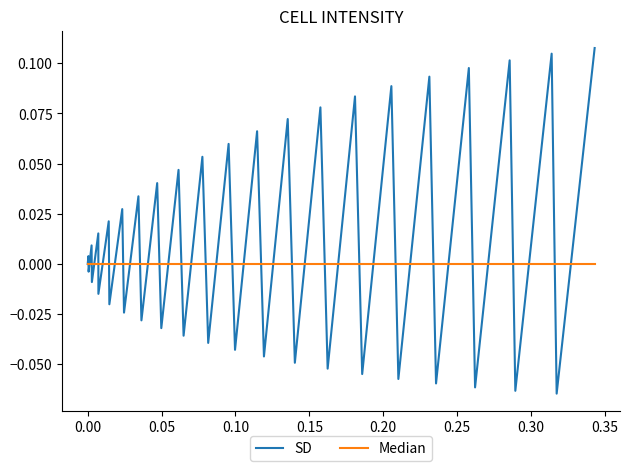

Rank the series by their average value, from lowest to highest.

Median, SD